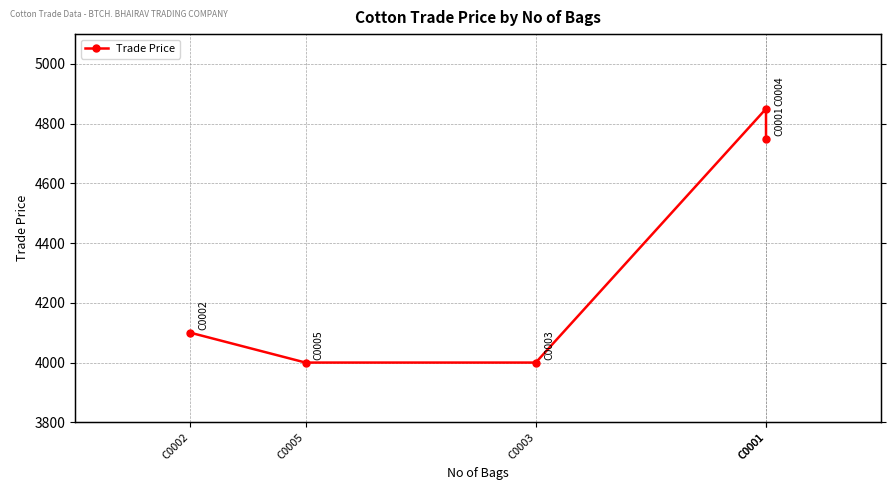

What is the value of the 4th point from the left?

4850